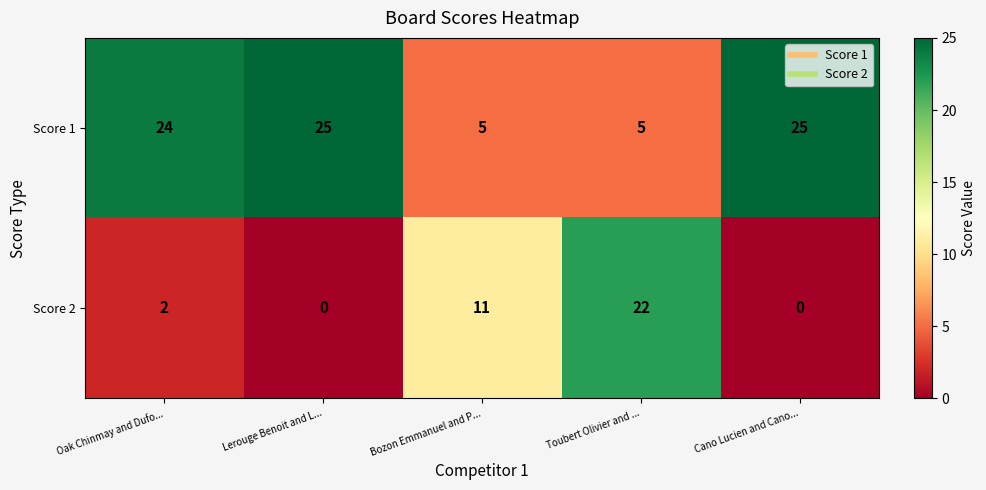

True or false: Score 2 has a value of 2 at Oak Chinmay and Dufo....

True